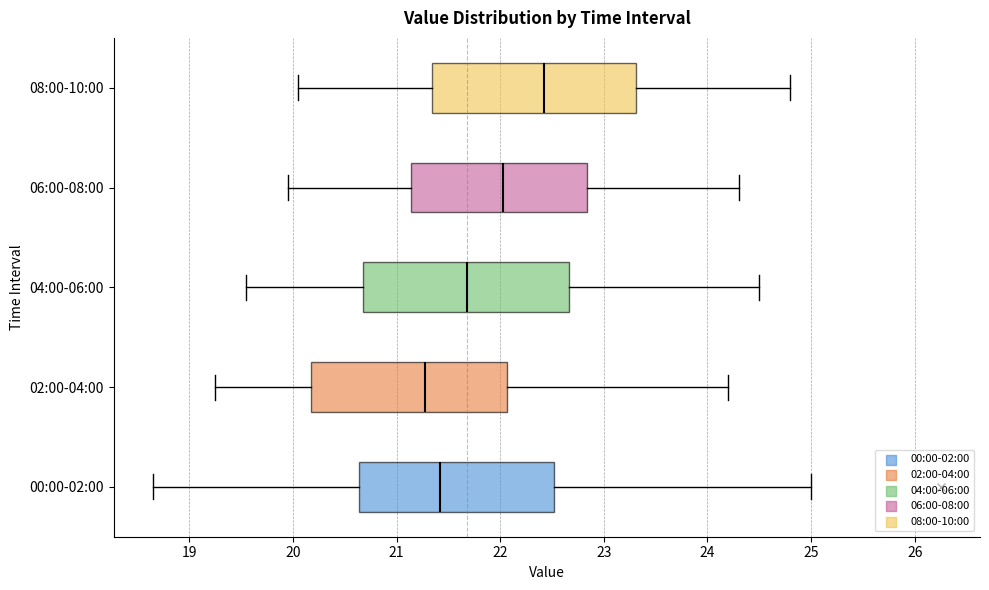

Reading bottom to top, read every box against the x-axis: the position of its median line, the range the box covers, and the ends of its whiskers. The values are not printed on the chart, so give them approximately, as read against the axis.

00:00-02:00: median 21.4, box 20.6 to 22.5, whiskers 18.7 to 25.0
02:00-04:00: median 21.3, box 20.2 to 22.1, whiskers 19.3 to 24.2
04:00-06:00: median 21.7, box 20.7 to 22.7, whiskers 19.6 to 24.5
06:00-08:00: median 22.0, box 21.1 to 22.8, whiskers 20.0 to 24.3
08:00-10:00: median 22.4, box 21.3 to 23.3, whiskers 20.1 to 24.8